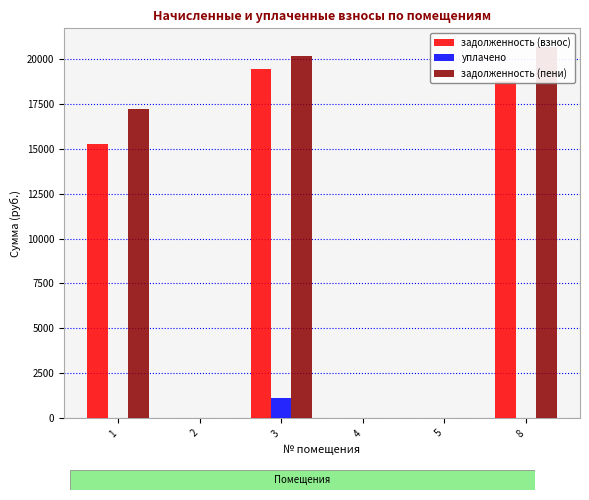

At how many categories does at least one series exceed 1207?

3